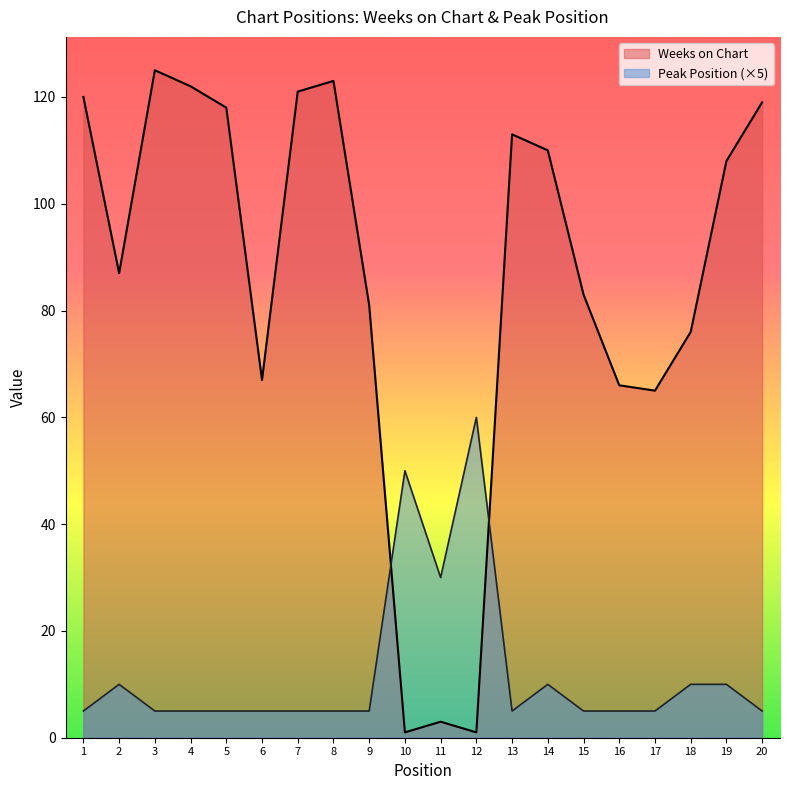

How many values in the Peak Position series exceed 5?

7